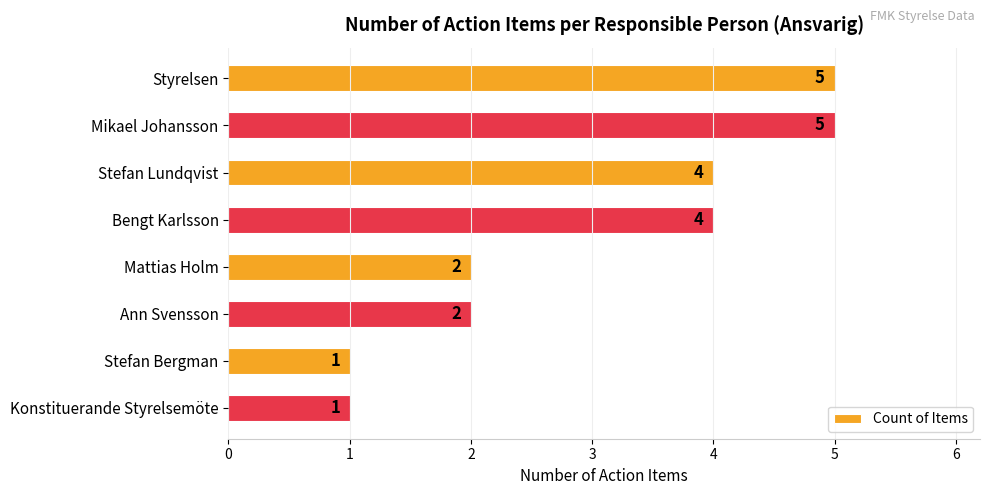

What is the ratio of the value at Mikael Johansson to the value at Ann Svensson?

2.5